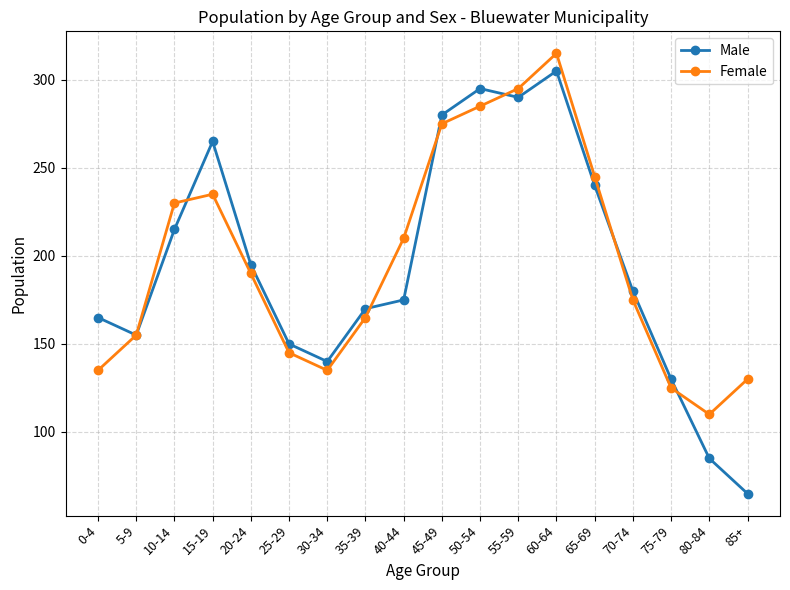

At which label does Female first exceed 190?

10-14